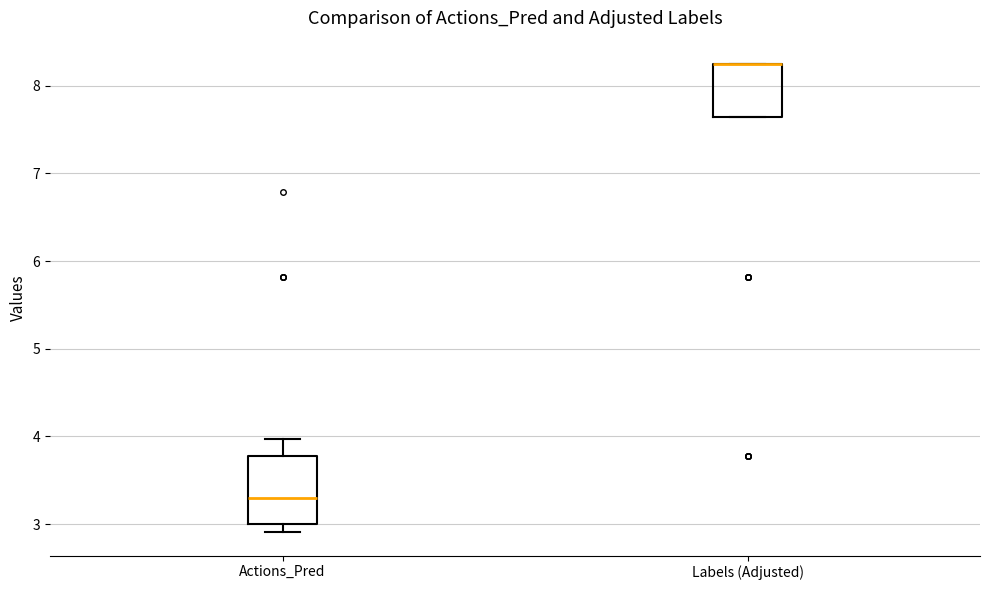

Comparing the boxes themselves (not the whiskers), which one is the tallest?

Actions_Pred